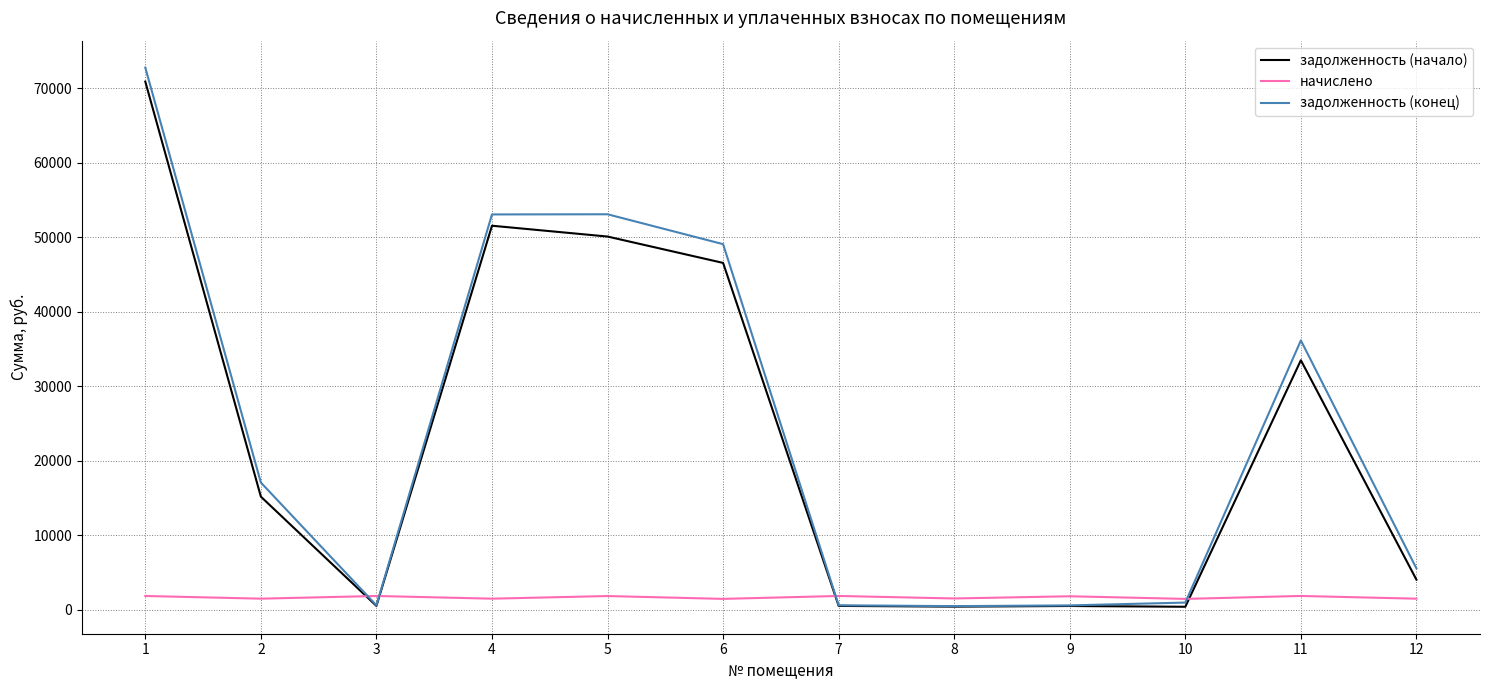

Is it true that задолженность (конец) equals 514.2 at 8?

True